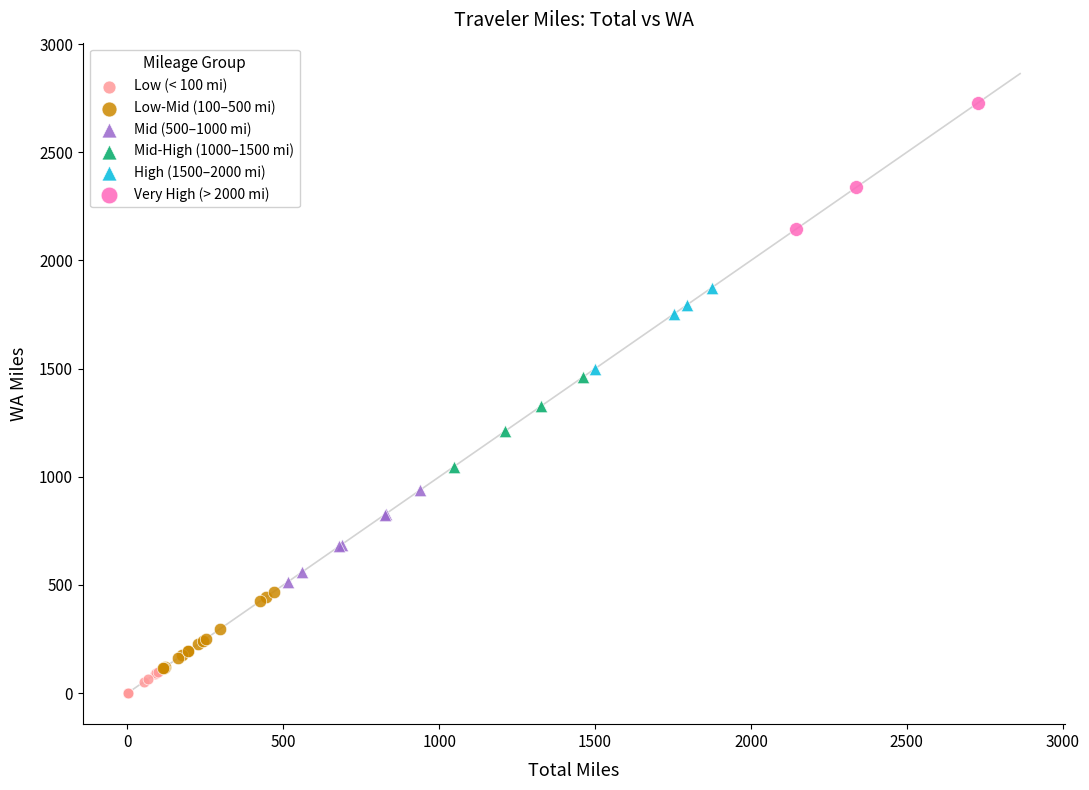

Which series contains the highest Y value?

Very High (> 2000 mi)